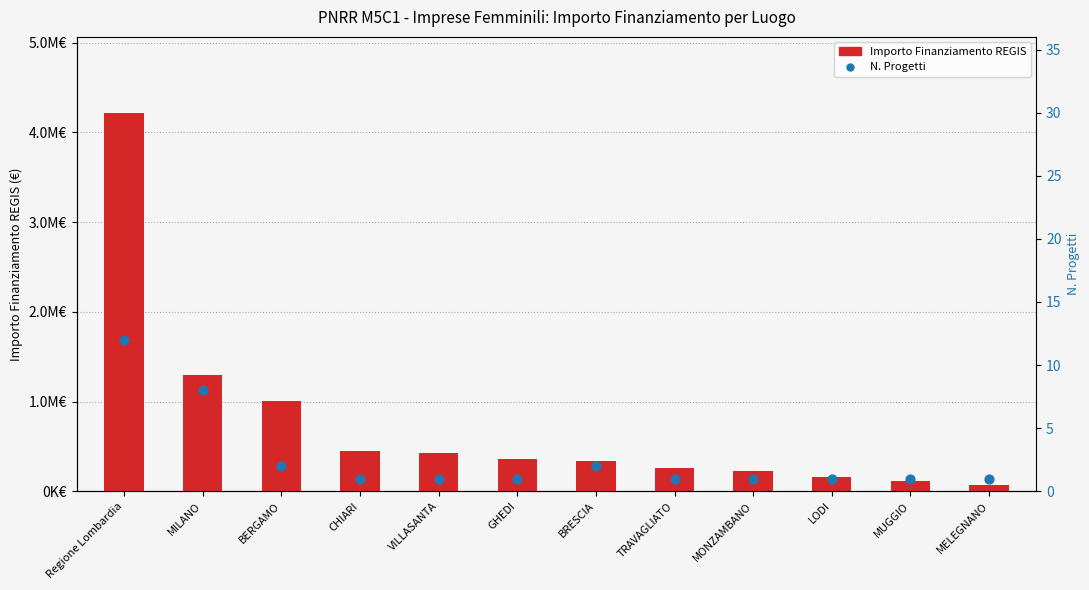

Which series contains the lowest Y value?

N. Progetti